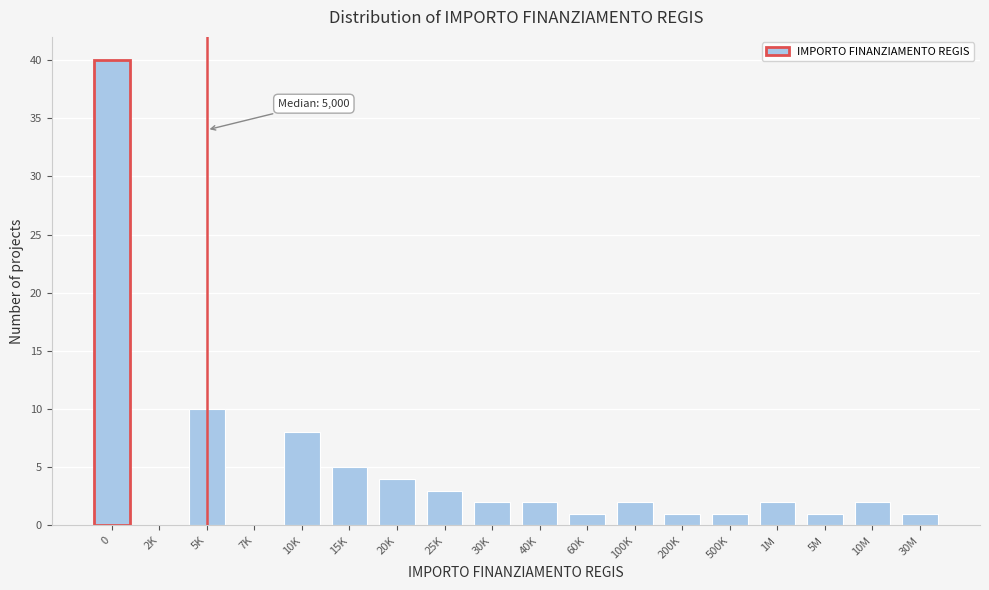

Reading left to right, extract all data points from this chart.

0=40	2K=0	5K=10	7K=0	10K=8	15K=5	20K=4	25K=3	30K=2	40K=2	60K=1	100K=2	200K=1	500K=1	1M=2	5M=1	10M=2	30M=1